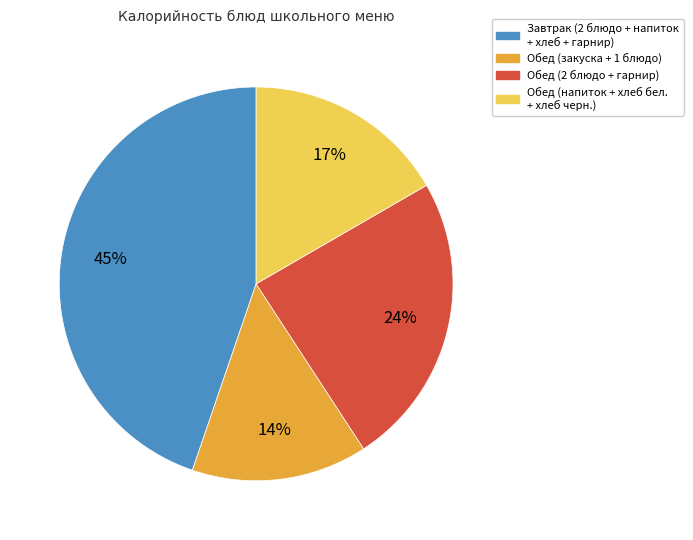

To the nearest percent, what is the combined percentage of Обед (напиток + хлеб бел. + хлеб черн.) and Обед (закуска + 1 блюдо)?

31%